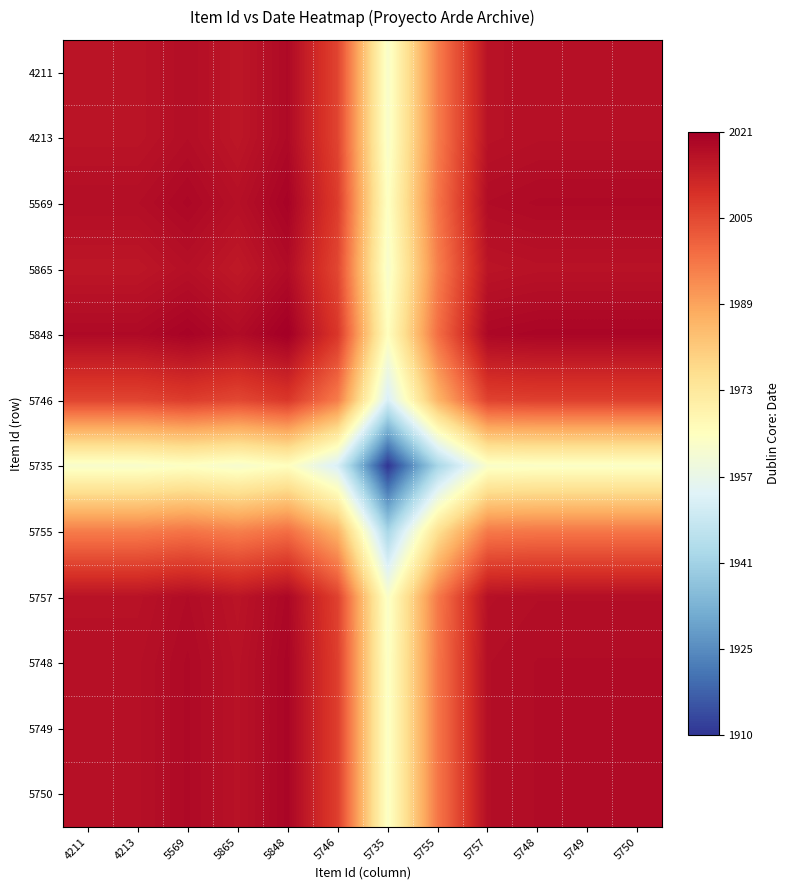

What is the difference between the highest and lowest values at 4211?

55.5